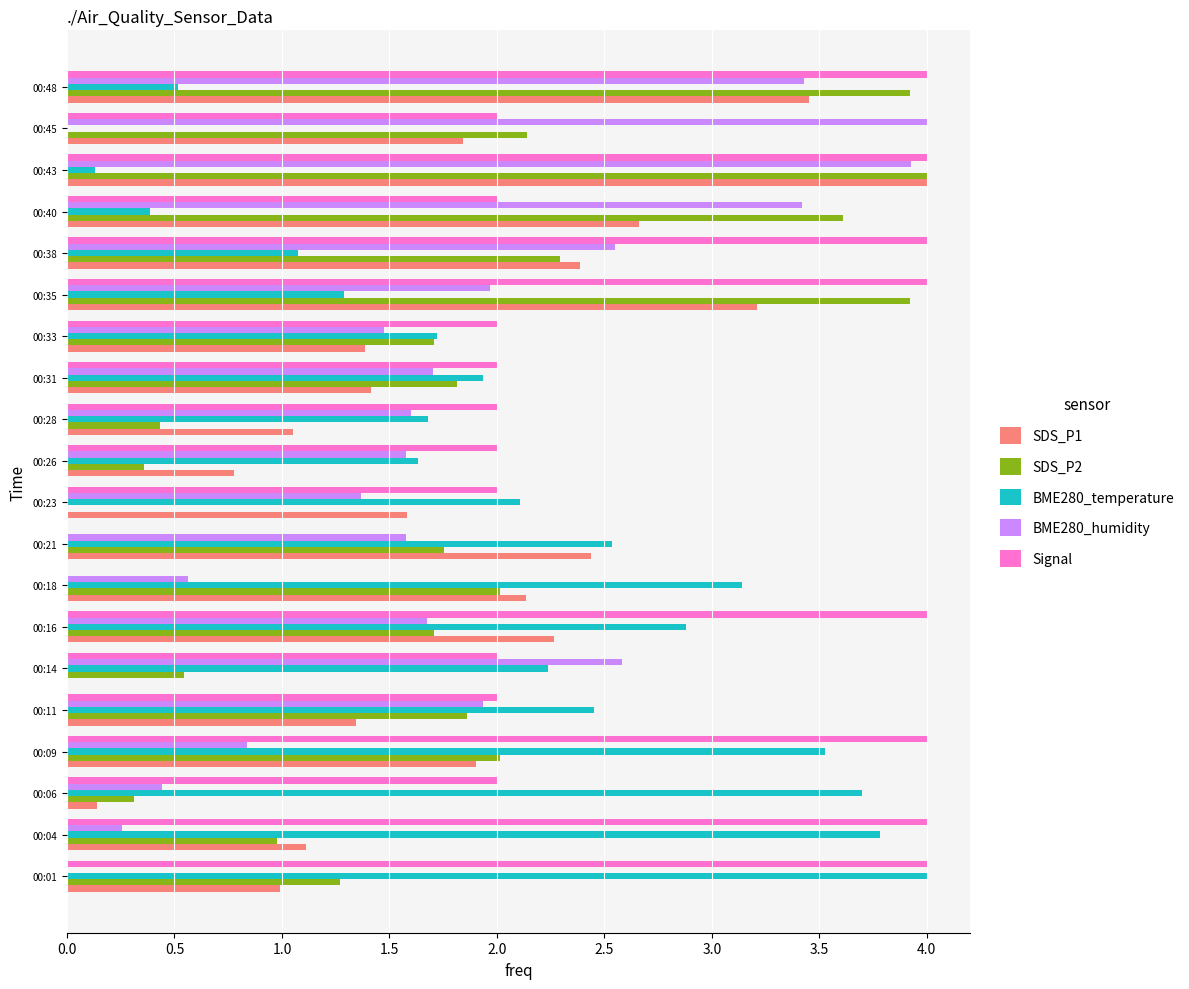

True or false: SDS_P1 has a value of 2.7 at 00:40.

True